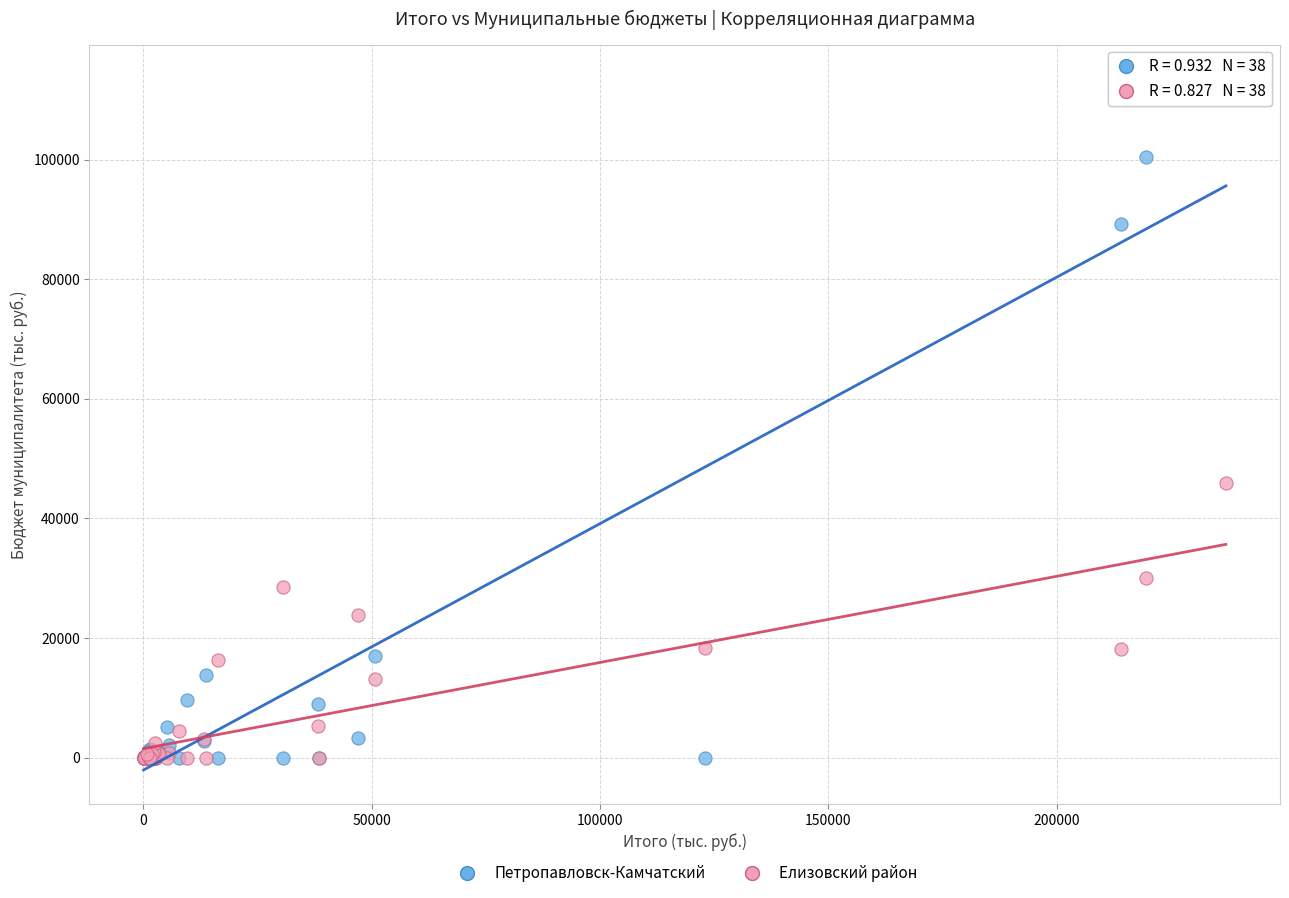

In the Петропавловск-Камчатский series, what Y value is closest to 56748?

89311.2